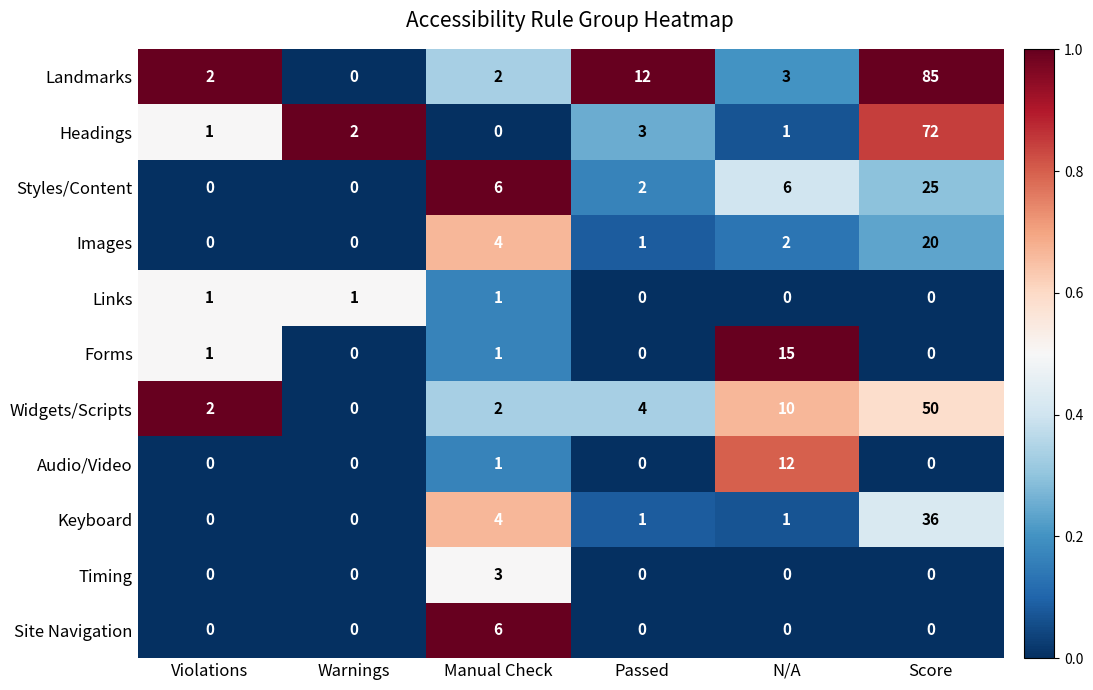

What is the maximum value for Timing?

3